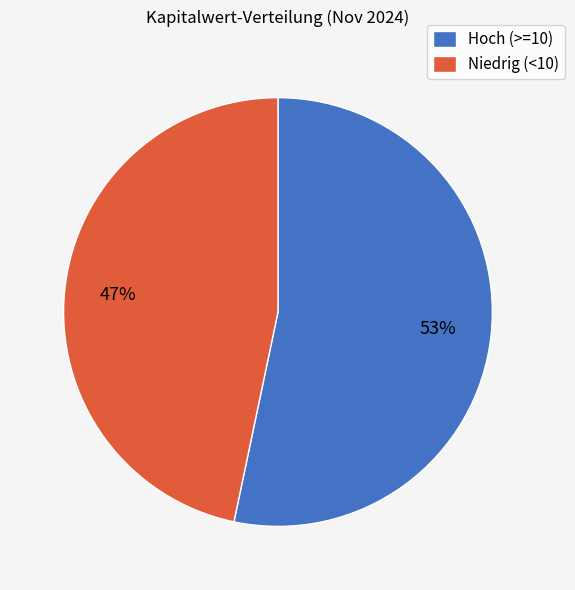

Does any single category account for the majority?

Yes